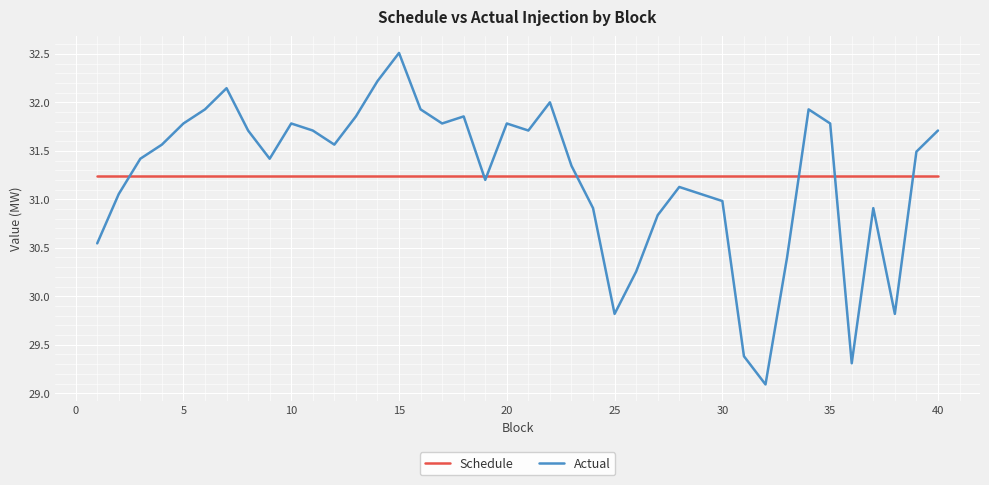

What is the lowest value of the Actual series?

29.1